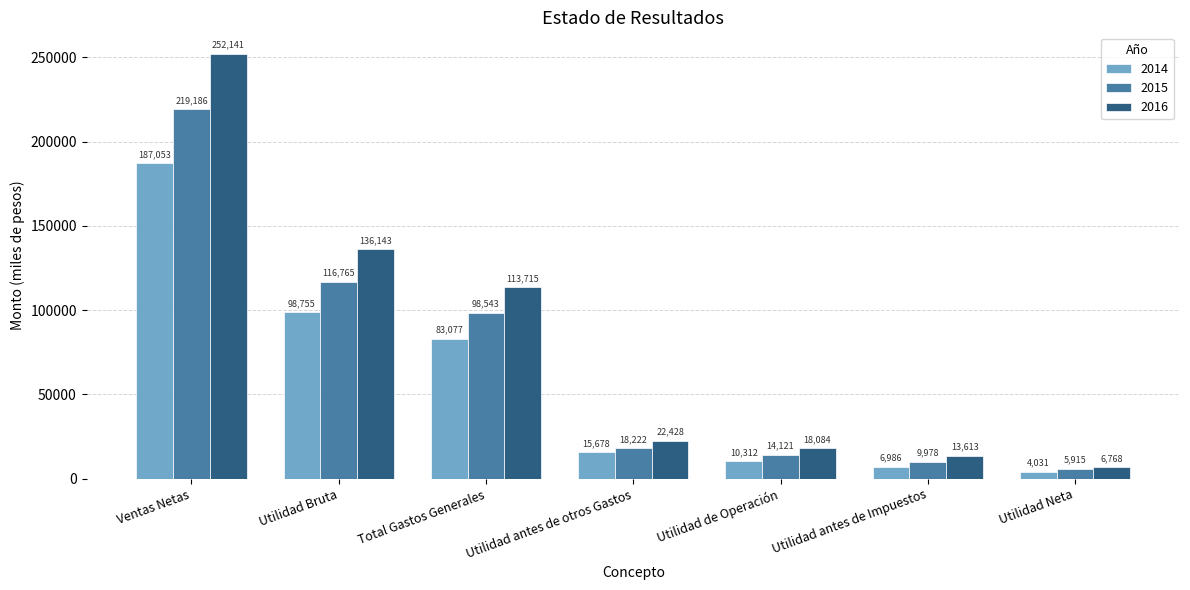

How many categories are shown in the chart?

7